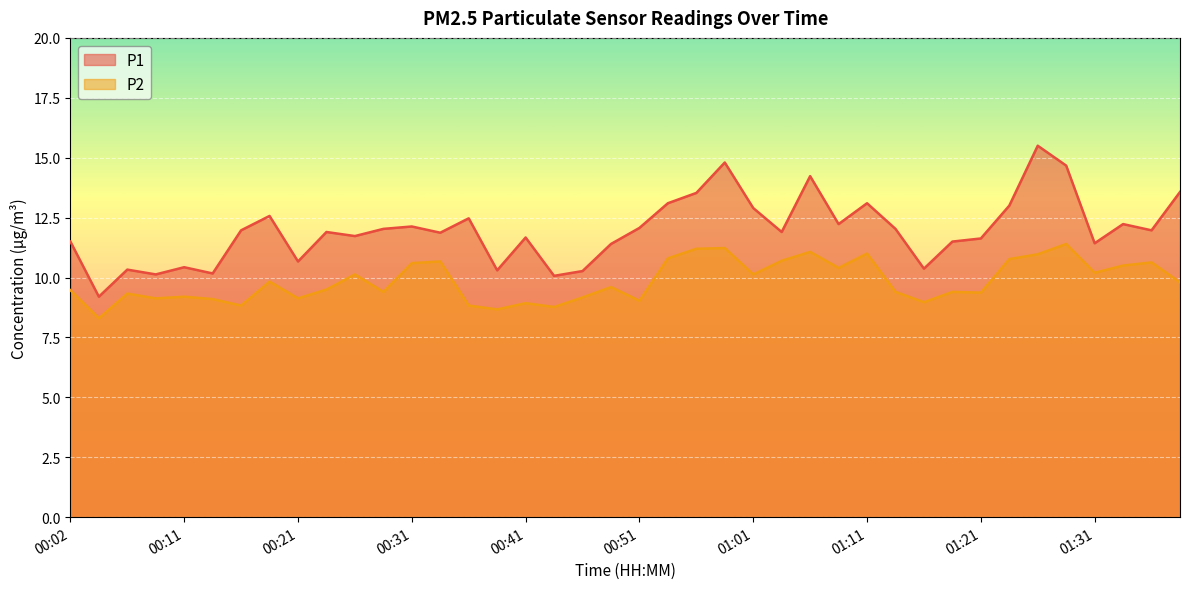

How many interior local valleys does the P2 series have?

13